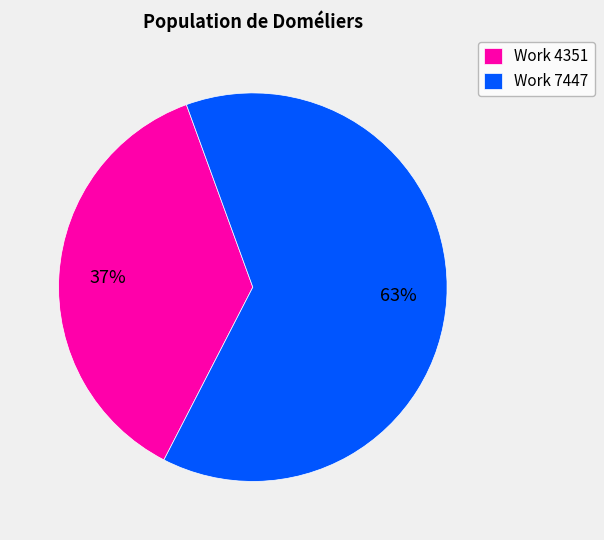

Does any single category account for the majority?

Yes